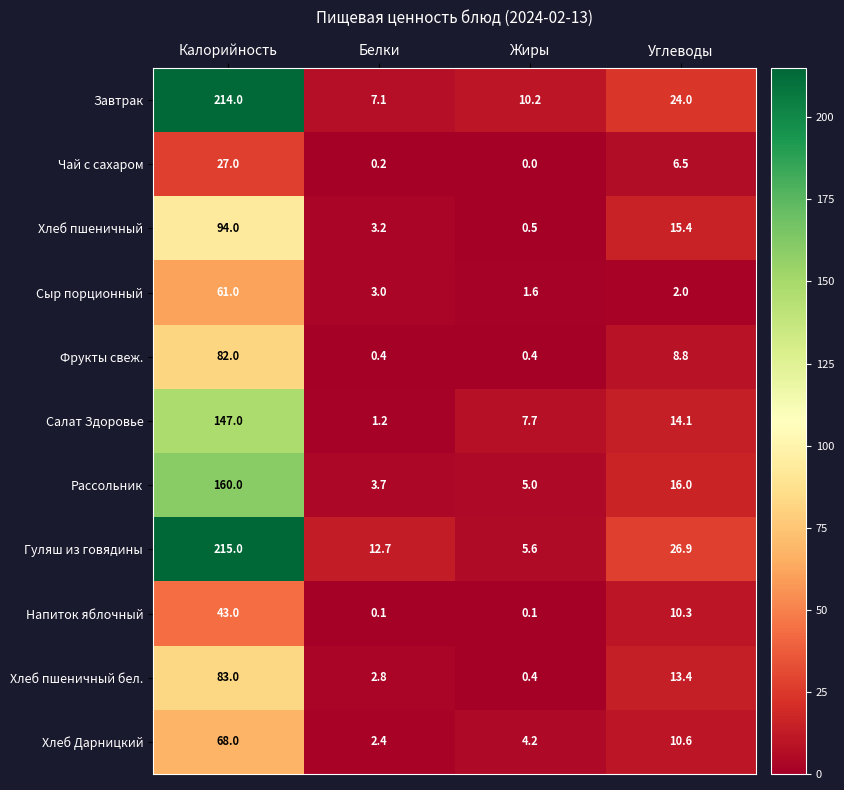

What is the difference between the highest and lowest values at Углеводы?

24.9